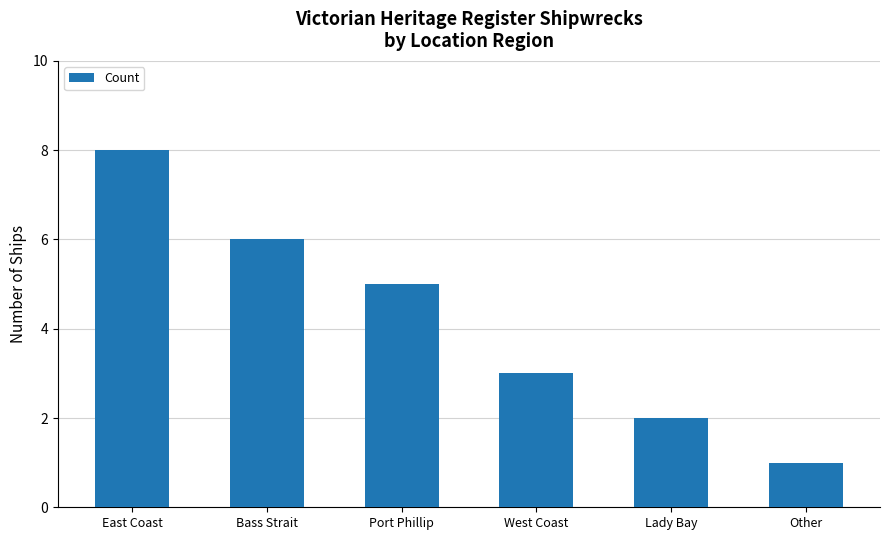

Does the chart contain any negative values?

No